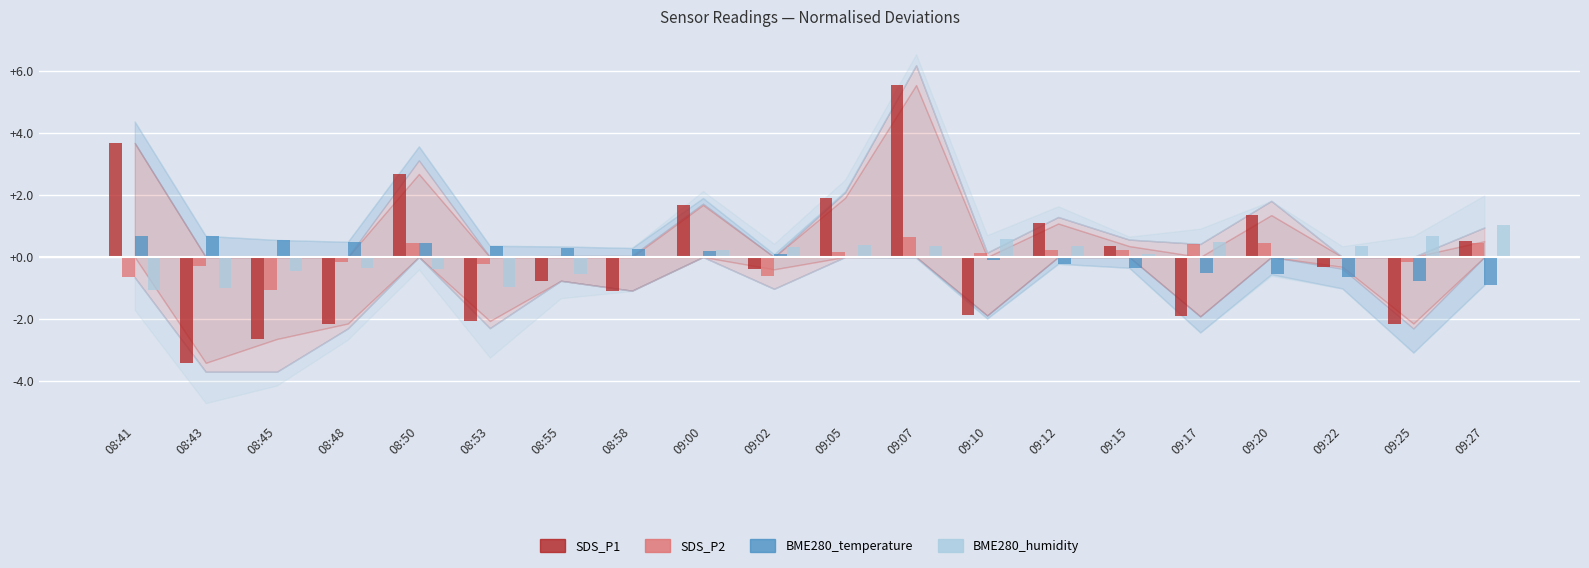

The BME280_temperature series shows -1.6 at 09:27. True or false?

False